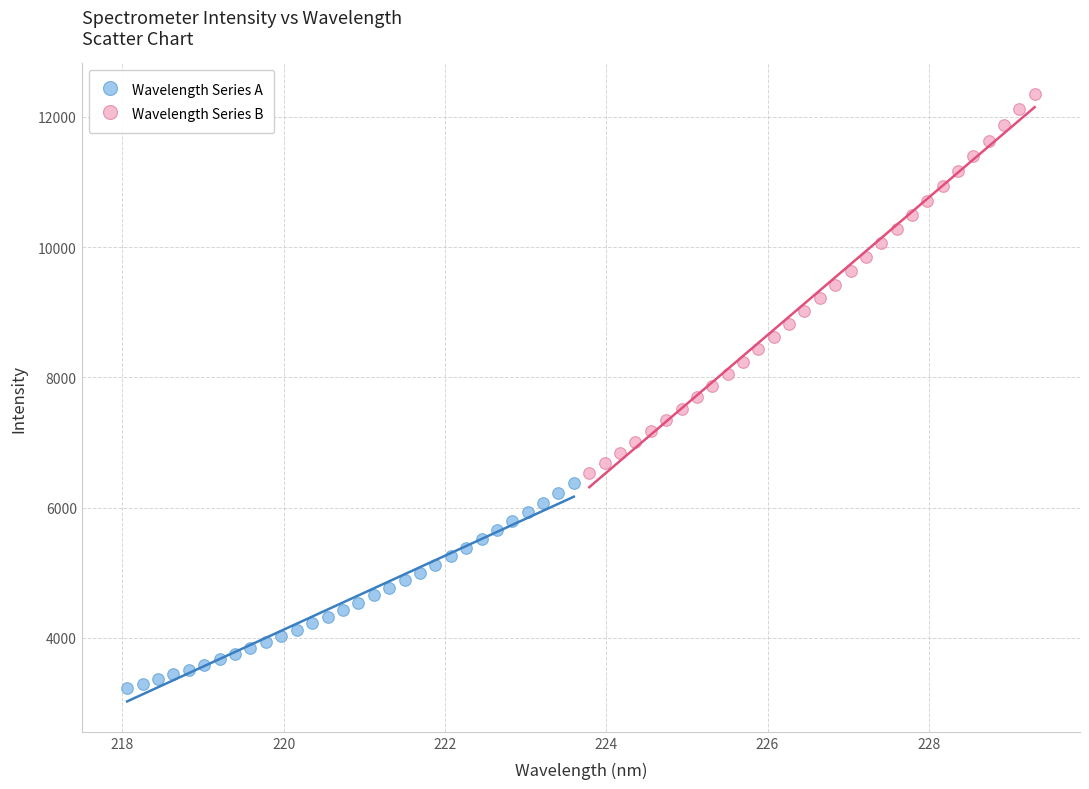

Which series contains the highest Y value?

Wavelength Series B